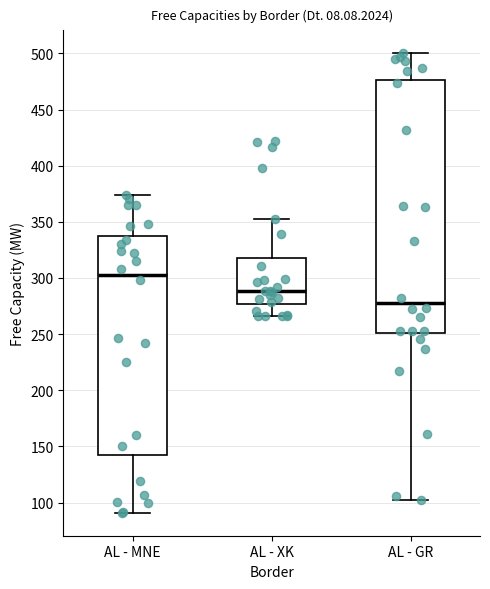

Reading left to right, read every box against the y-axis: the position of its median line, the range the box covers, and the ends of its whiskers. The values are not printed on the chart, so give them approximately, as read against the axis.

AL - MNE: median 305, box 140 to 335, whiskers 90 to 375
AL - XK: median 290, box 275 to 320, whiskers 265 to 350
AL - GR: median 280, box 250 to 475, whiskers 100 to 500